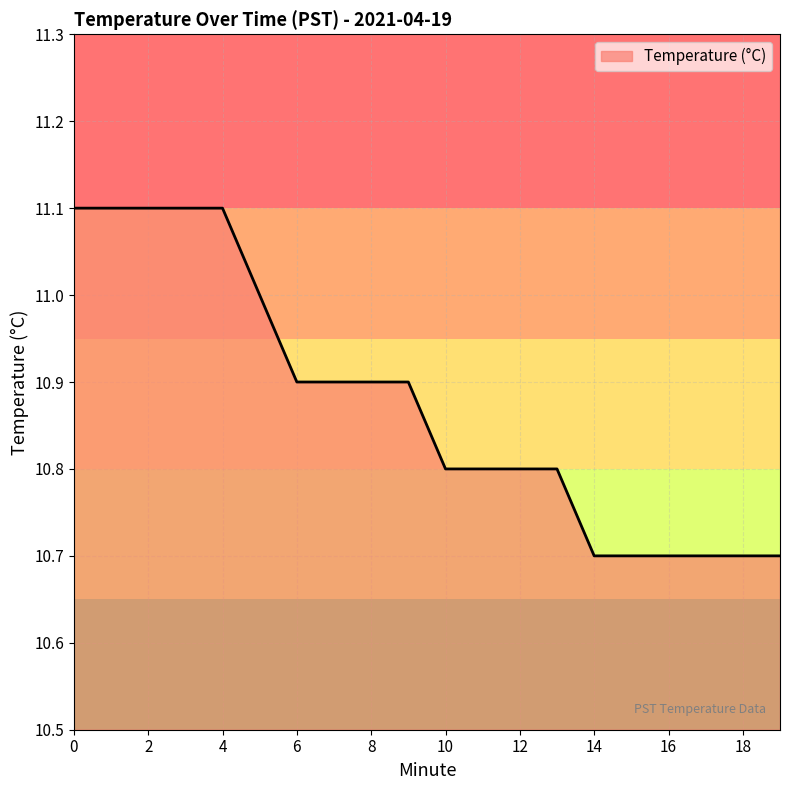

What is the difference between the maximum and minimum values?

0.4